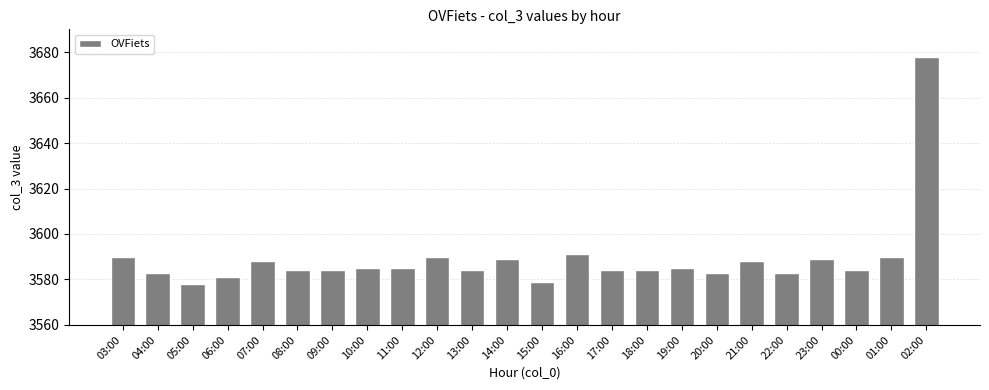

Are the bars grouped side by side (vs. stacked)?

No